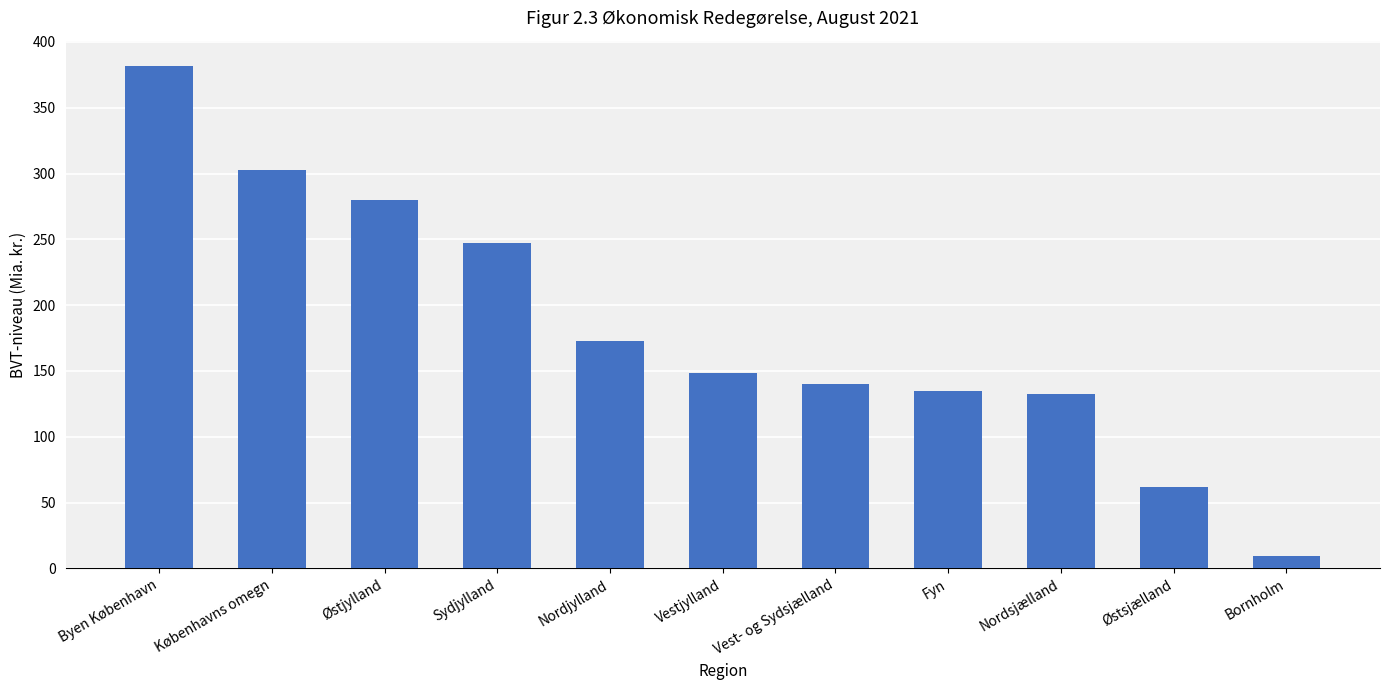

Are the bars grouped side by side (vs. stacked)?

No